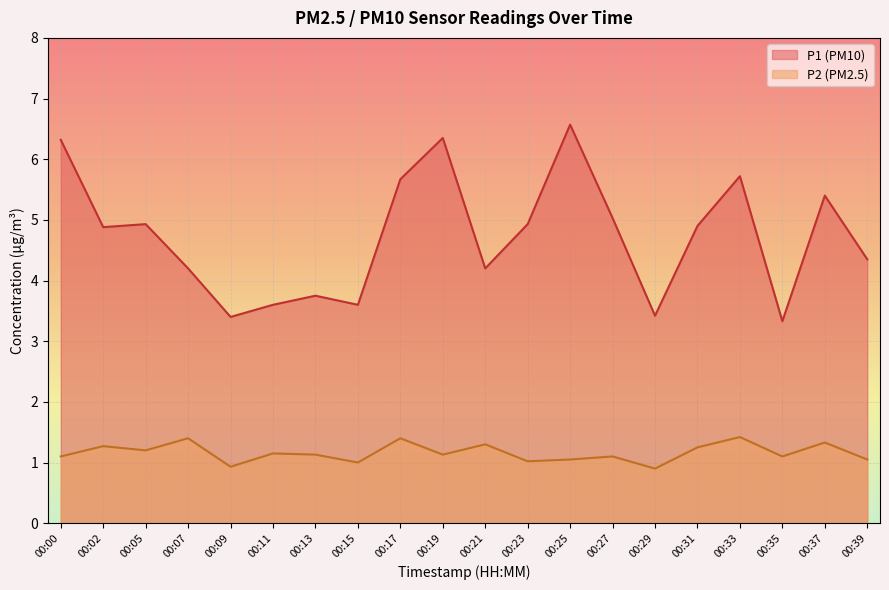

What is the difference between the P1 values at 00:25 and 00:35?

3.2